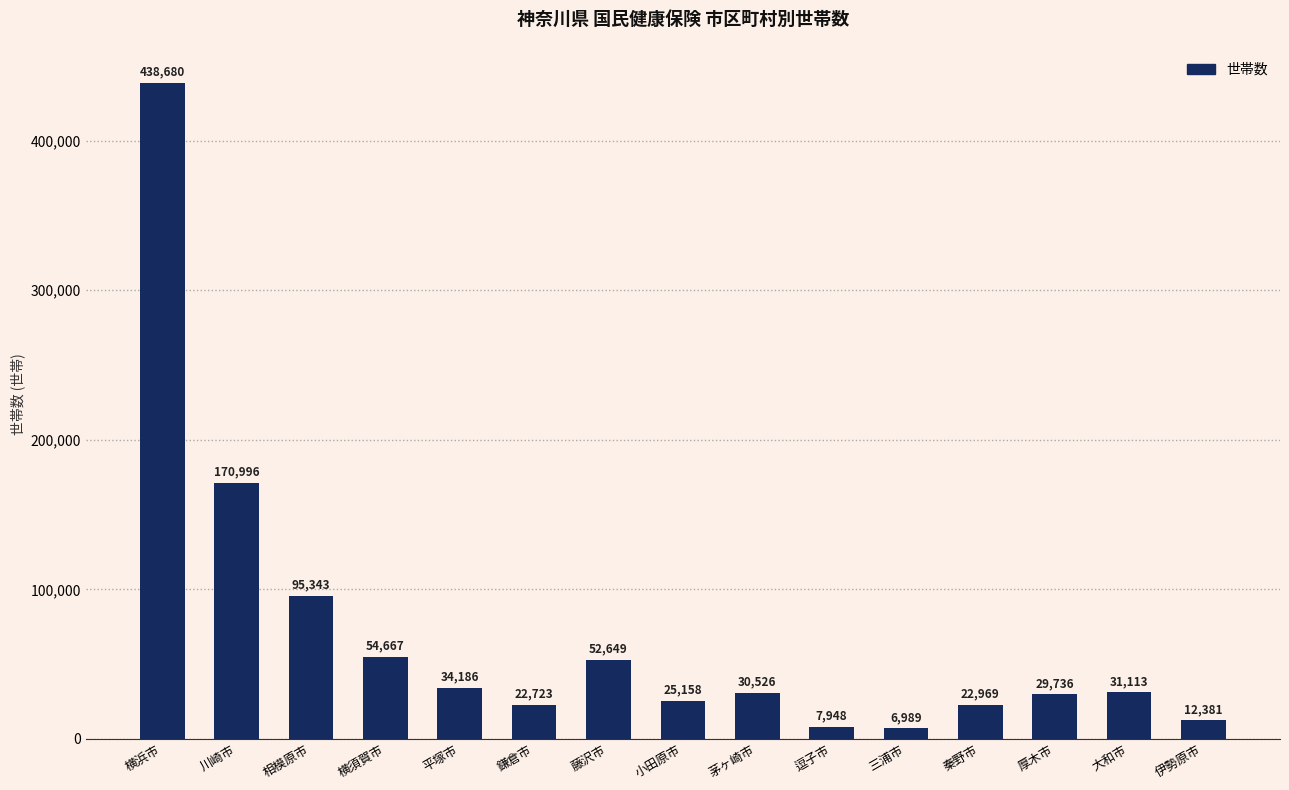

Reading left to right, transcribe all the data shown in this chart.

横浜市=438680	川崎市=170996	相模原市=95343	横須賀市=54667	平塚市=34186	鎌倉市=22723	藤沢市=52649	小田原市=25158	茅ヶ崎市=30526	逗子市=7948	三浦市=6989	秦野市=22969	厚木市=29736	大和市=31113	伊勢原市=12381